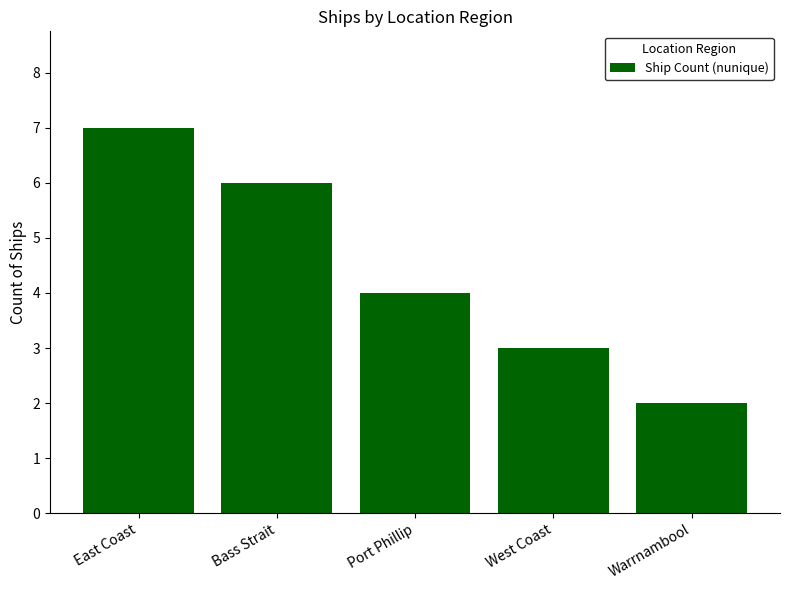

What is the difference between the values at Port Phillip and Bass Strait?

2